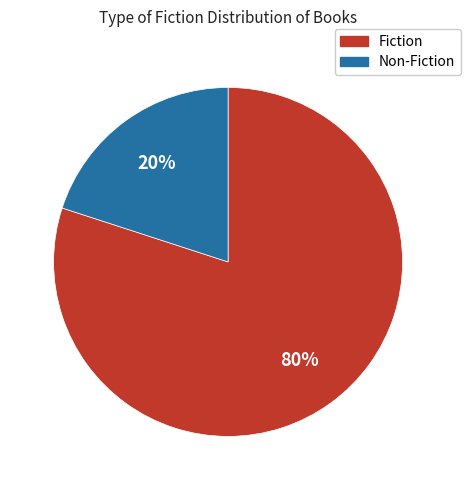

Does any single category account for the majority?

Yes